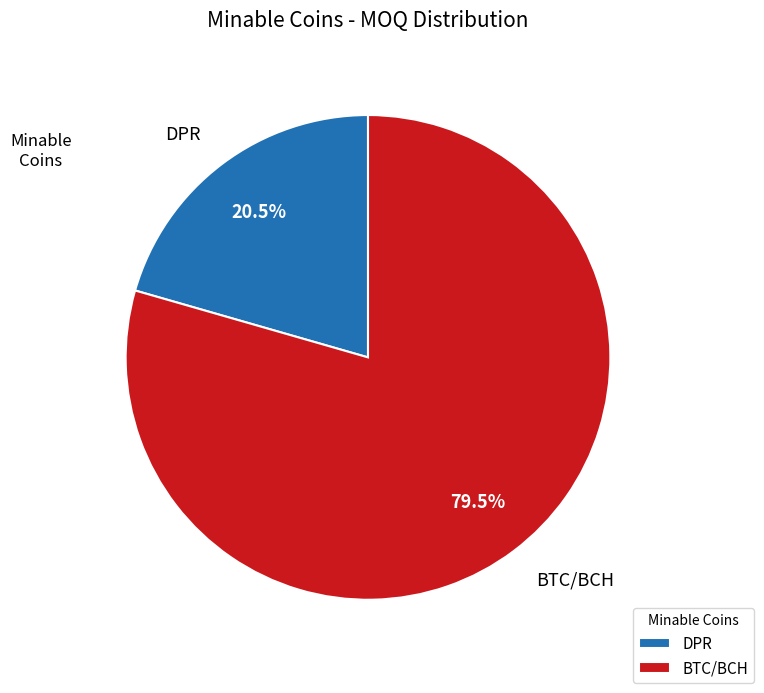

Which category has the biggest portion of the pie?

BTC/BCH